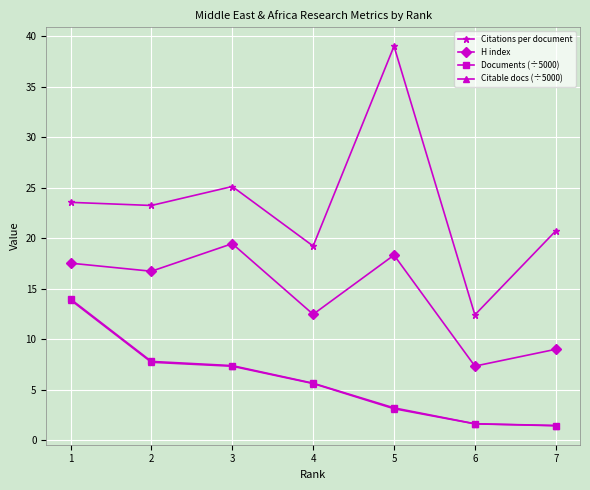

Which series changed the most between 1 and 2?

Documents (÷5000)